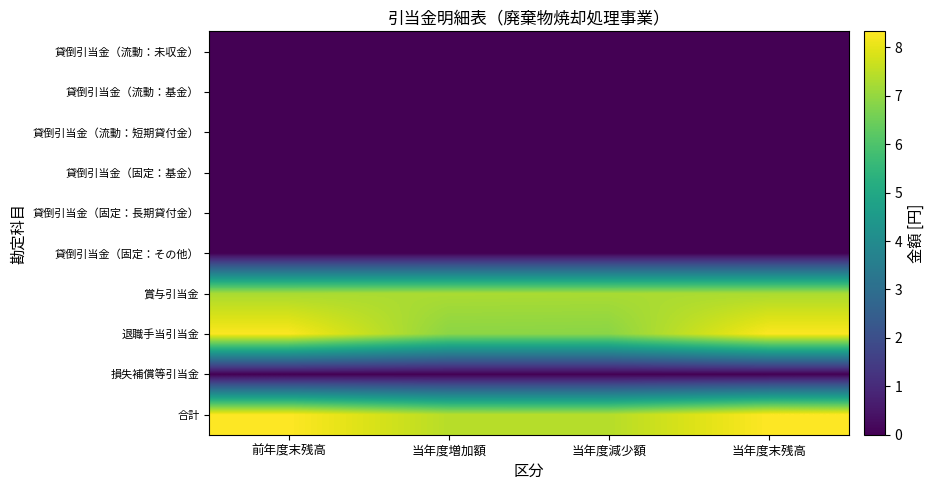

What is the difference between the highest and lowest values at 当年度末残高?

8.3